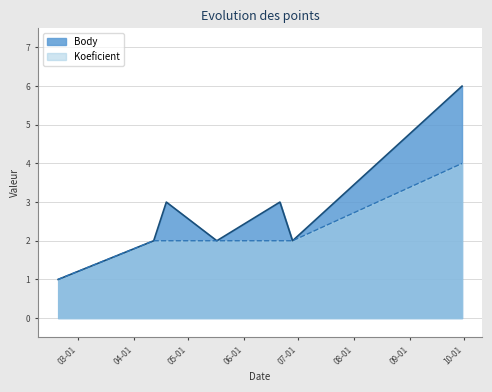

The value of Body at 2017-06-21 is 5. True or false?

False